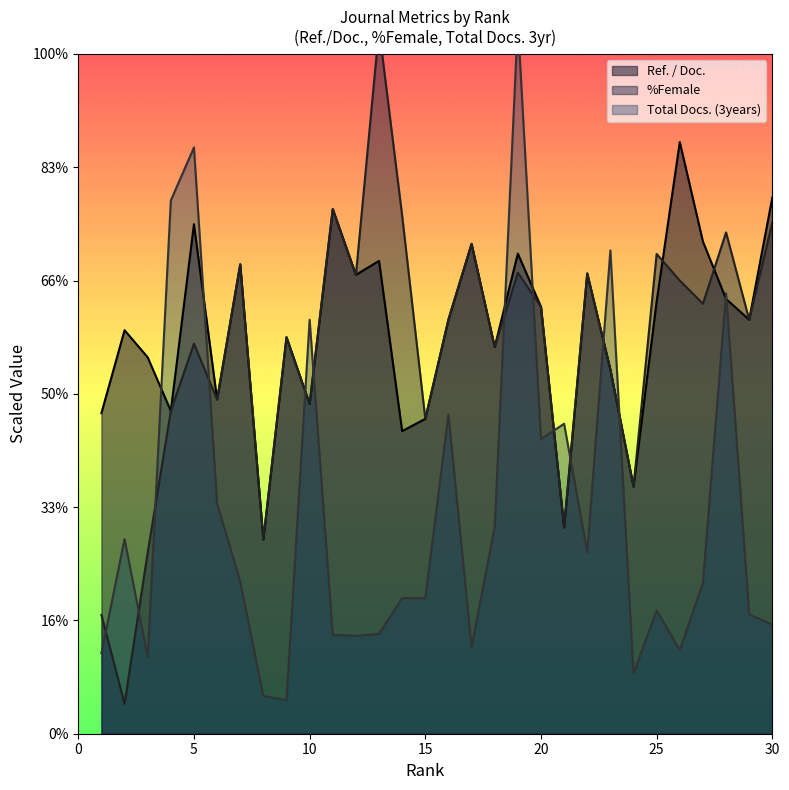

What are all the series names shown in the legend?

Ref. / Doc., %Female, Total Docs. (3years)